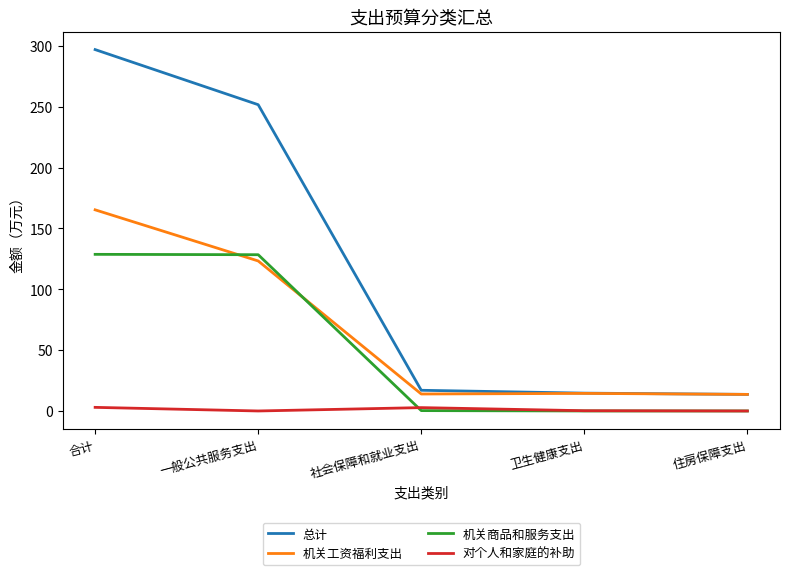

Between which two adjacent categories do 对个人和家庭的补助 and 机关商品和服务支出 first intersect?

一般公共服务支出 and 社会保障和就业支出